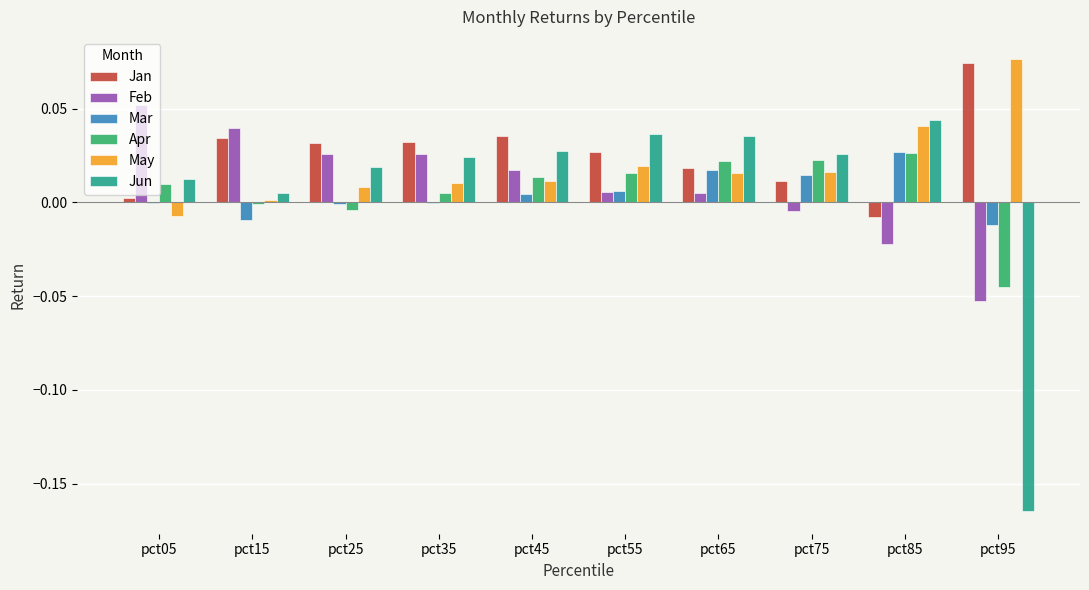

Is the value of Mar at pct05 greater than the value of Jun at pct25?

No